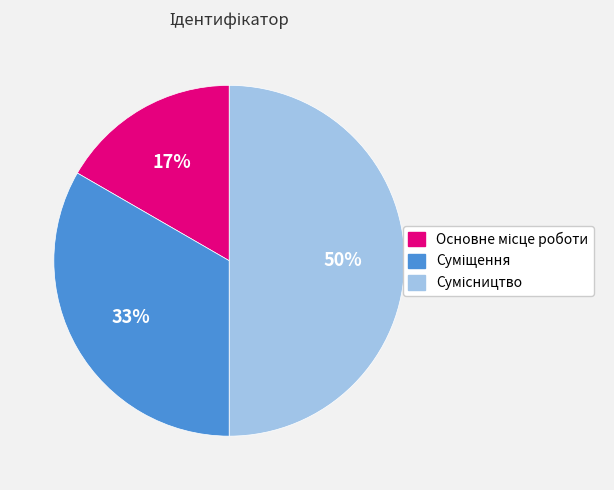

To the nearest percent, what is the average slice percentage?

33%